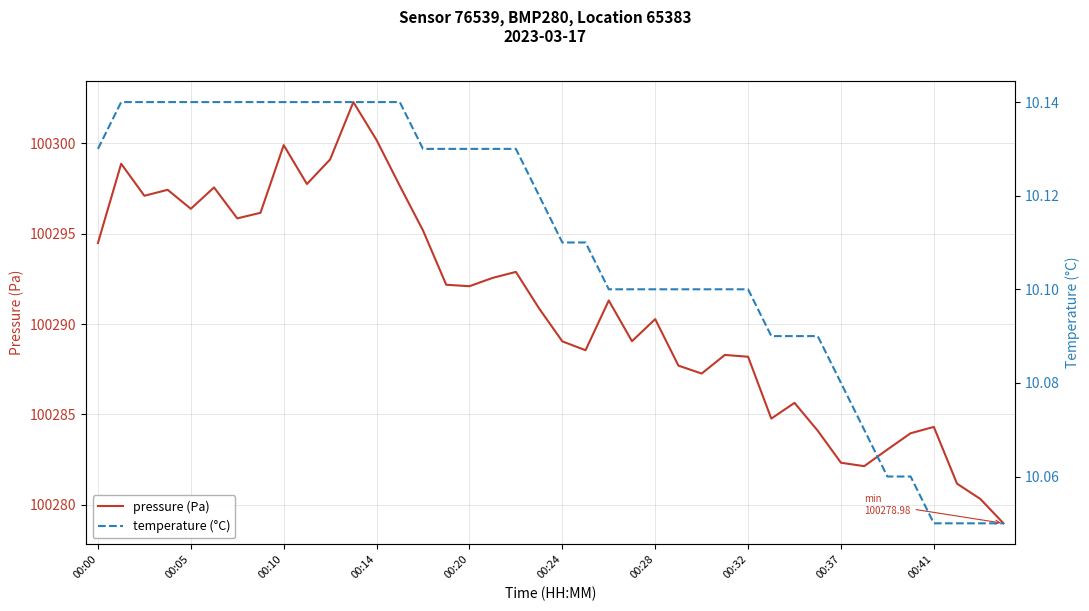

At which label is pressure (Pa) closest to 100290?

00:28